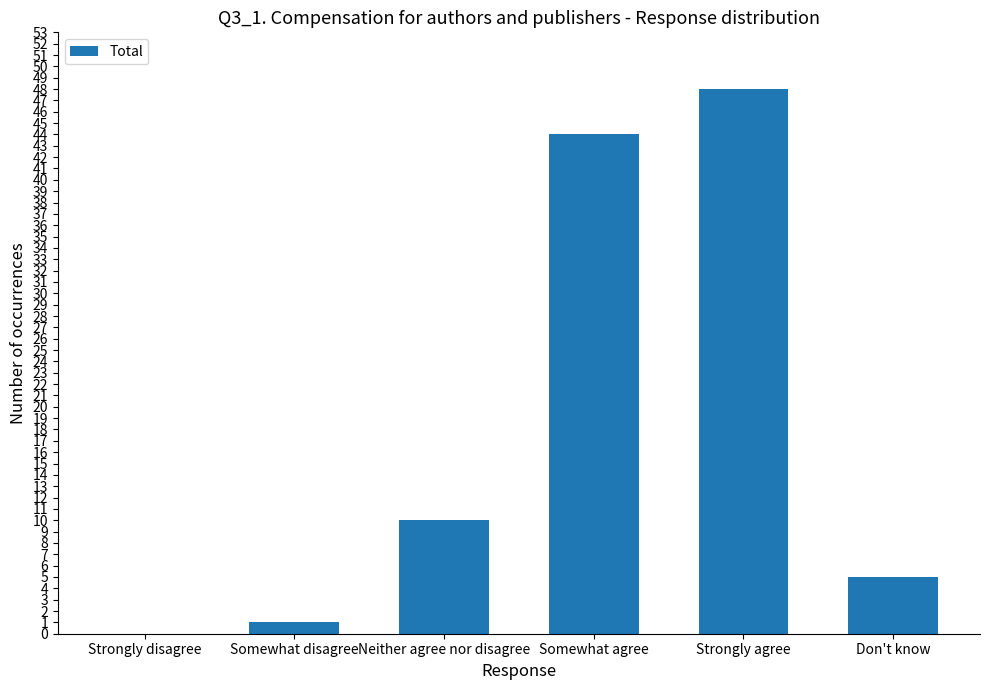

Reading left to right, extract all data points from this chart.

0	1	10	44	48	5